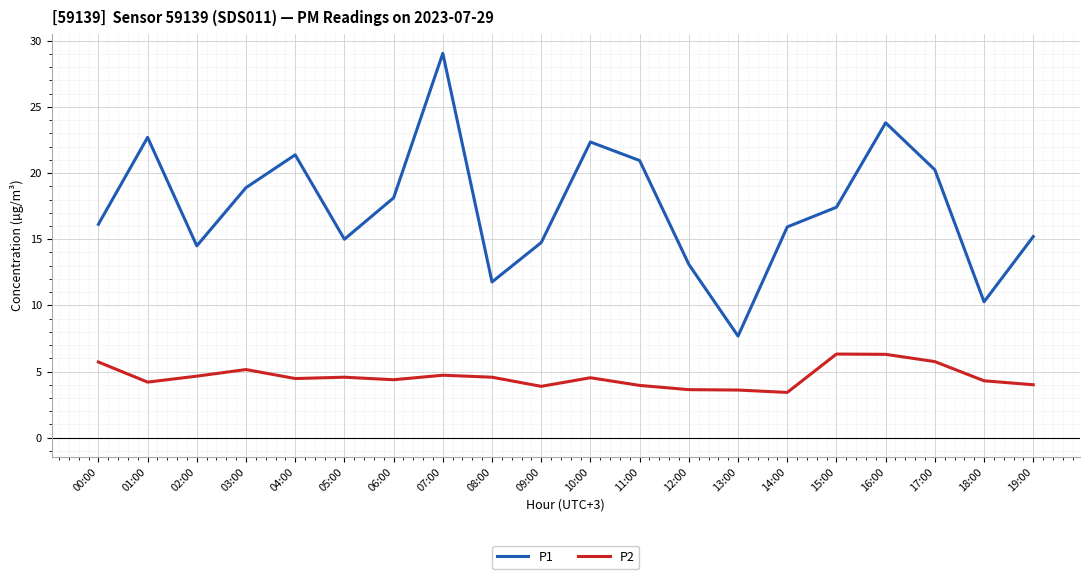

What is the difference between the highest and lowest values at 07:00?

24.3